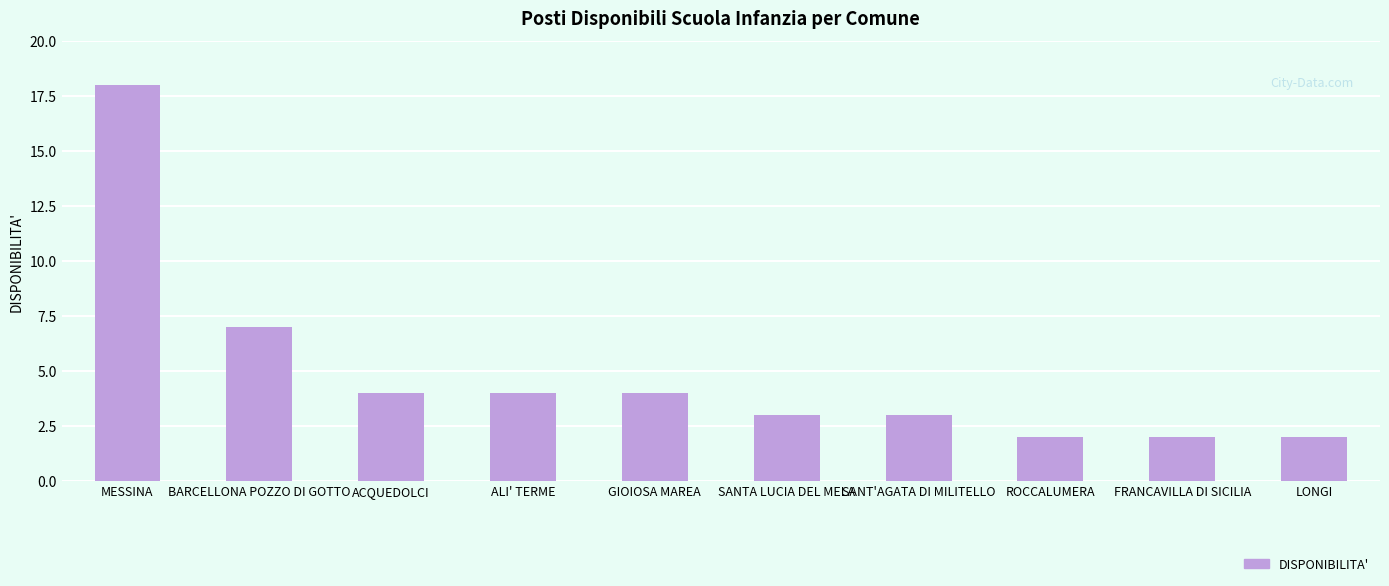

What is the average value?

5